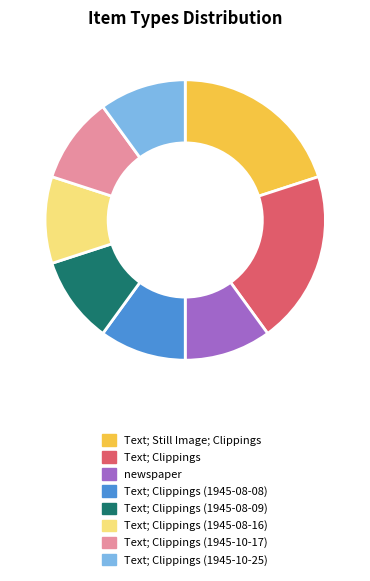

Do Text; Clippings (1945-08-16) and Text; Clippings (1945-10-25) together represent more than half of the pie?

No